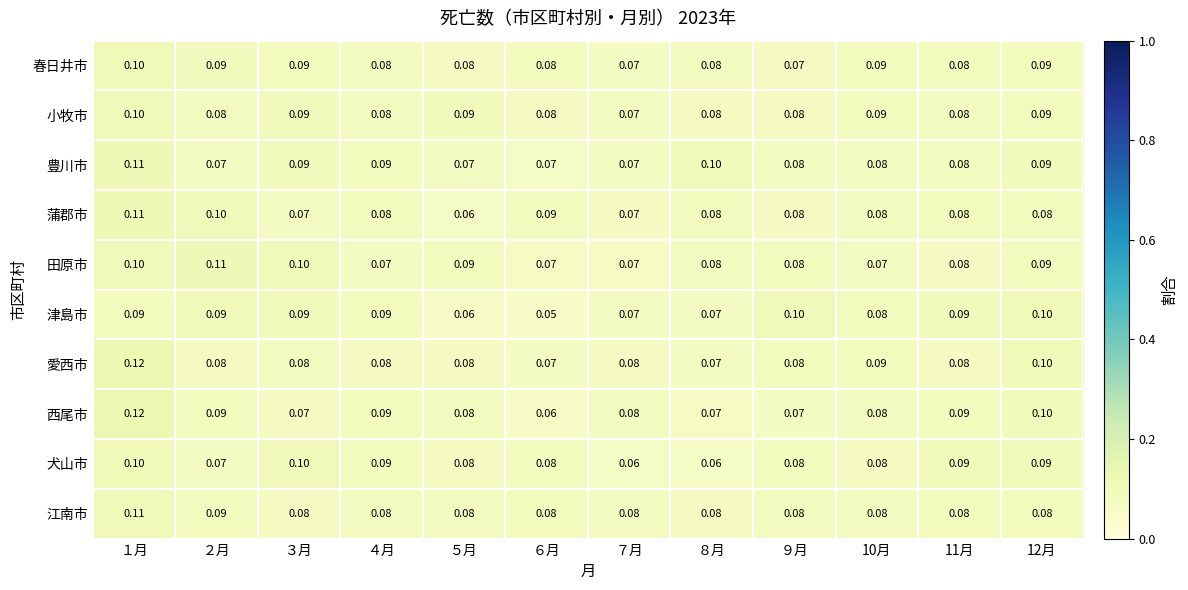

Which series has the widest spread of values?

西尾市